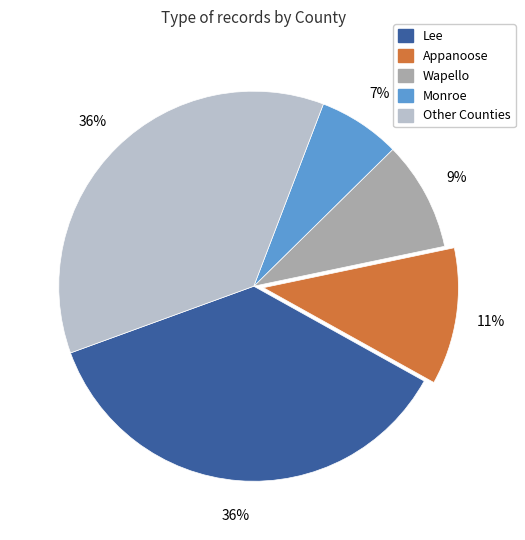

Is there a majority slice in this chart?

No